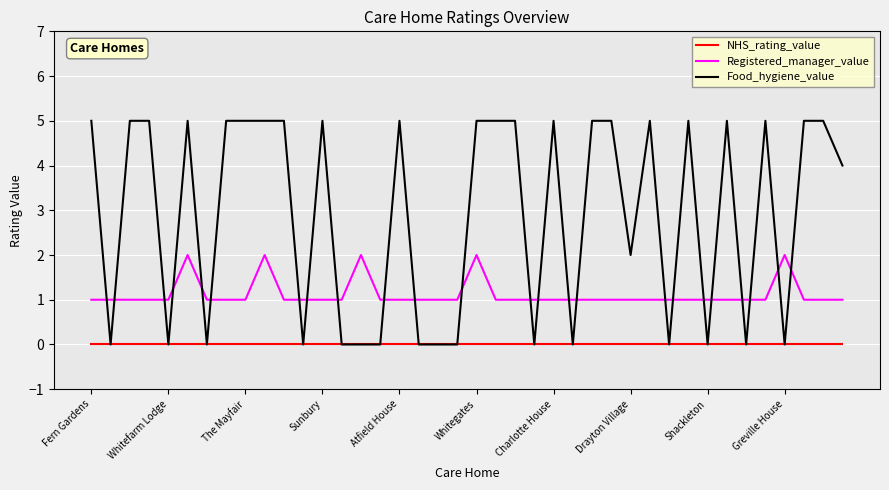

What is the highest value of the Food_hygiene_value series?

5